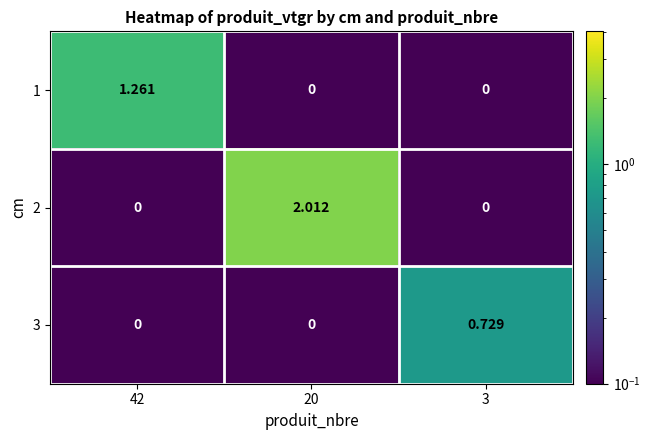

Is the value of 2 at 20 greater than the value of 3 at 20?

Yes